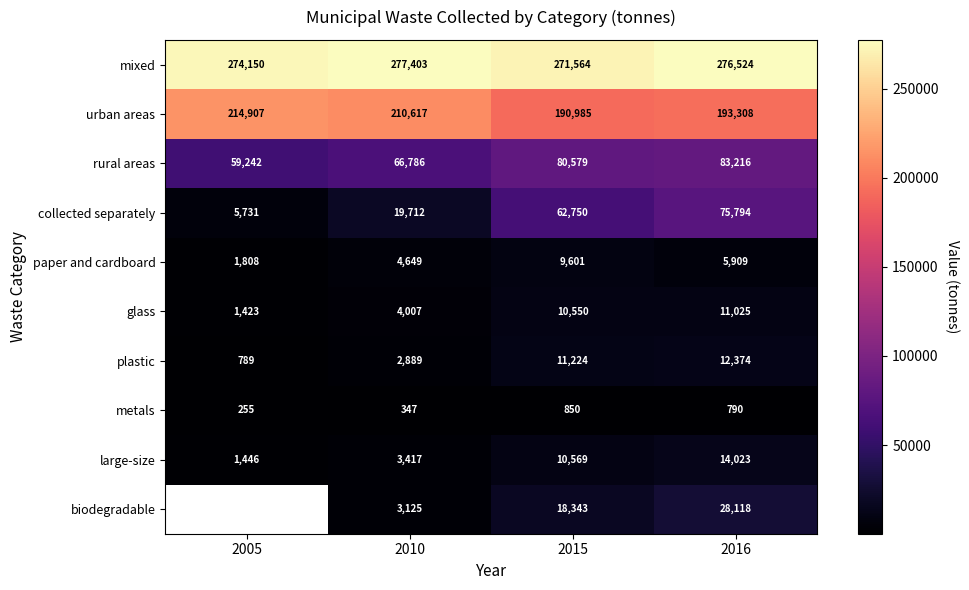

What is the average value of the paper and cardboard series?

5491.8